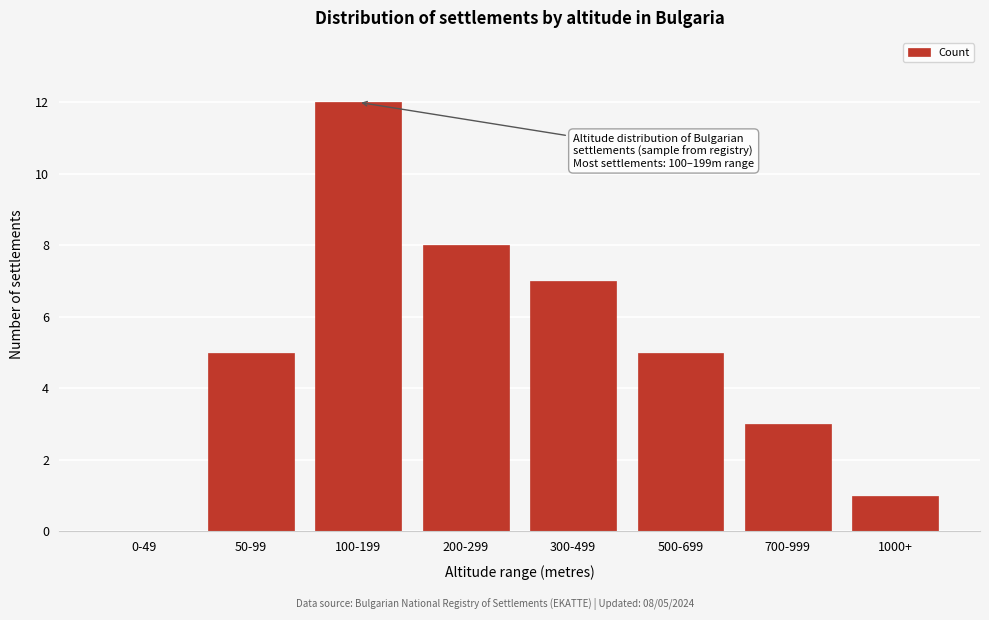

Reading left to right, transcribe all the data shown in this chart.

0-49=0	50-99=5	100-199=12	200-299=8	300-499=7	500-699=5	700-999=3	1000+=1